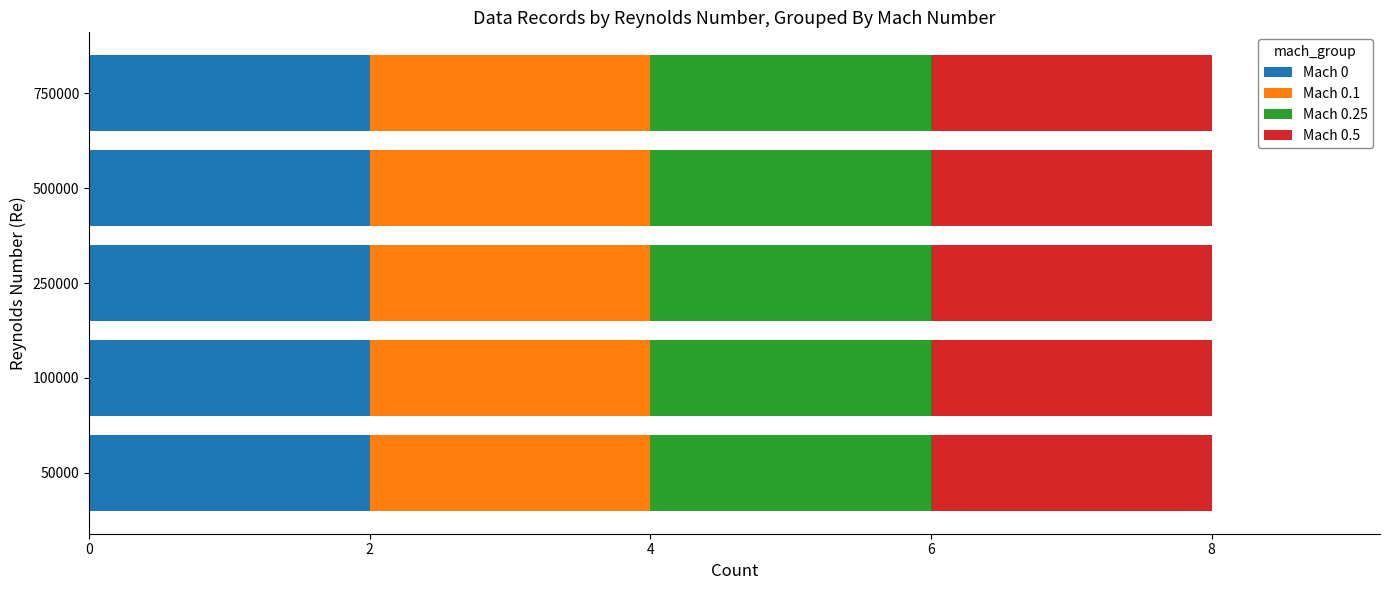

Count the 500000 values in the range 0 to 4.

2